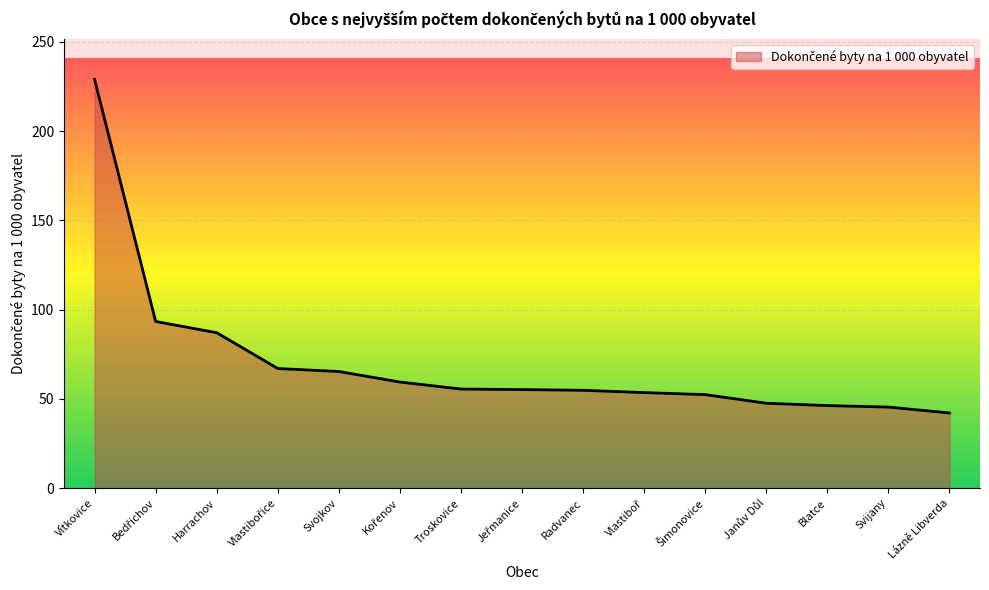

Is it true that the value at Troskovice is 55.6?

True